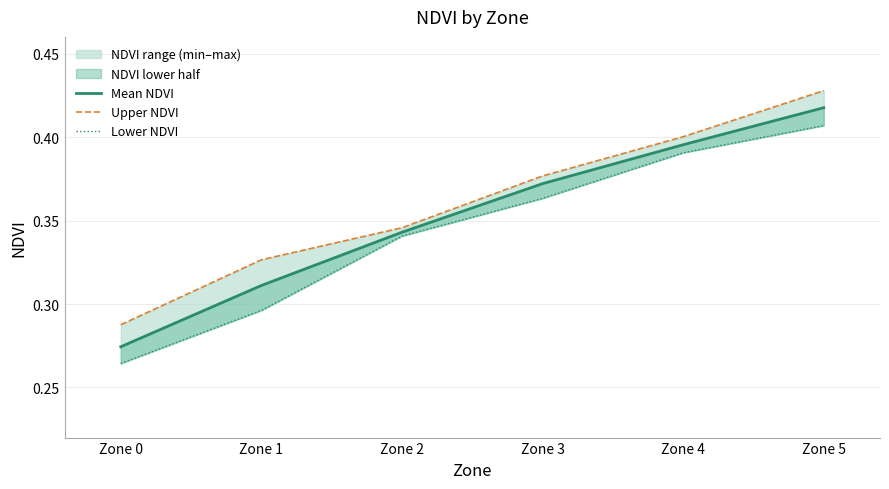

True or false: Lower NDVI and Upper NDVI cross at least once.

False